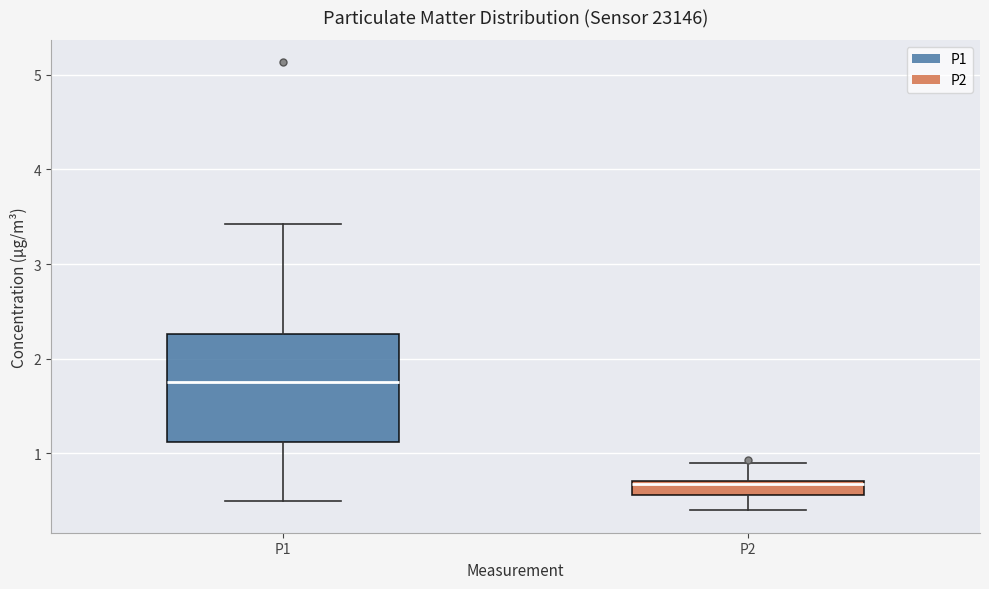

Where does the upper whisker of the box for P1 end on the y-axis? The values are not printed on the chart, so give them approximately, as read against the axis.

3.4